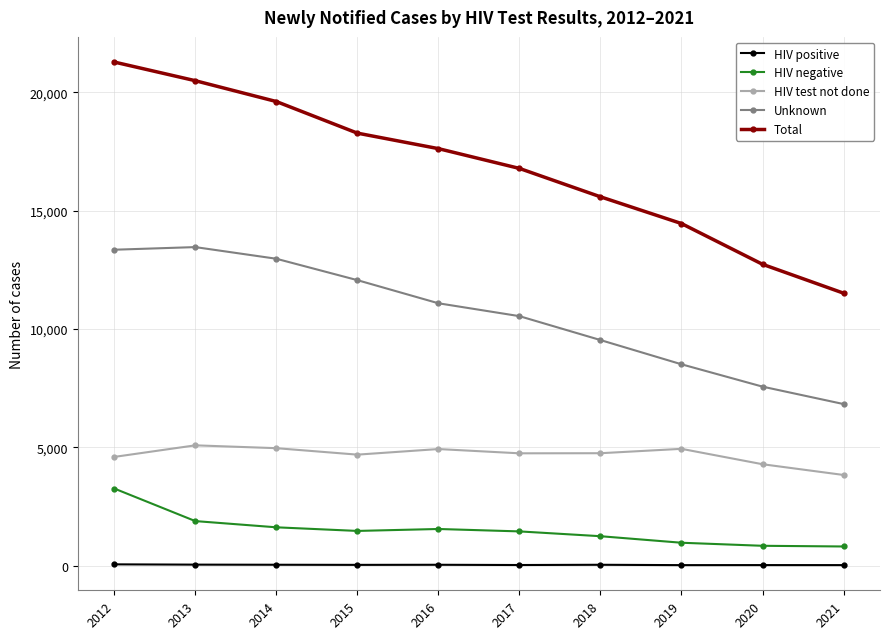

How many lines are shown in the chart?

5